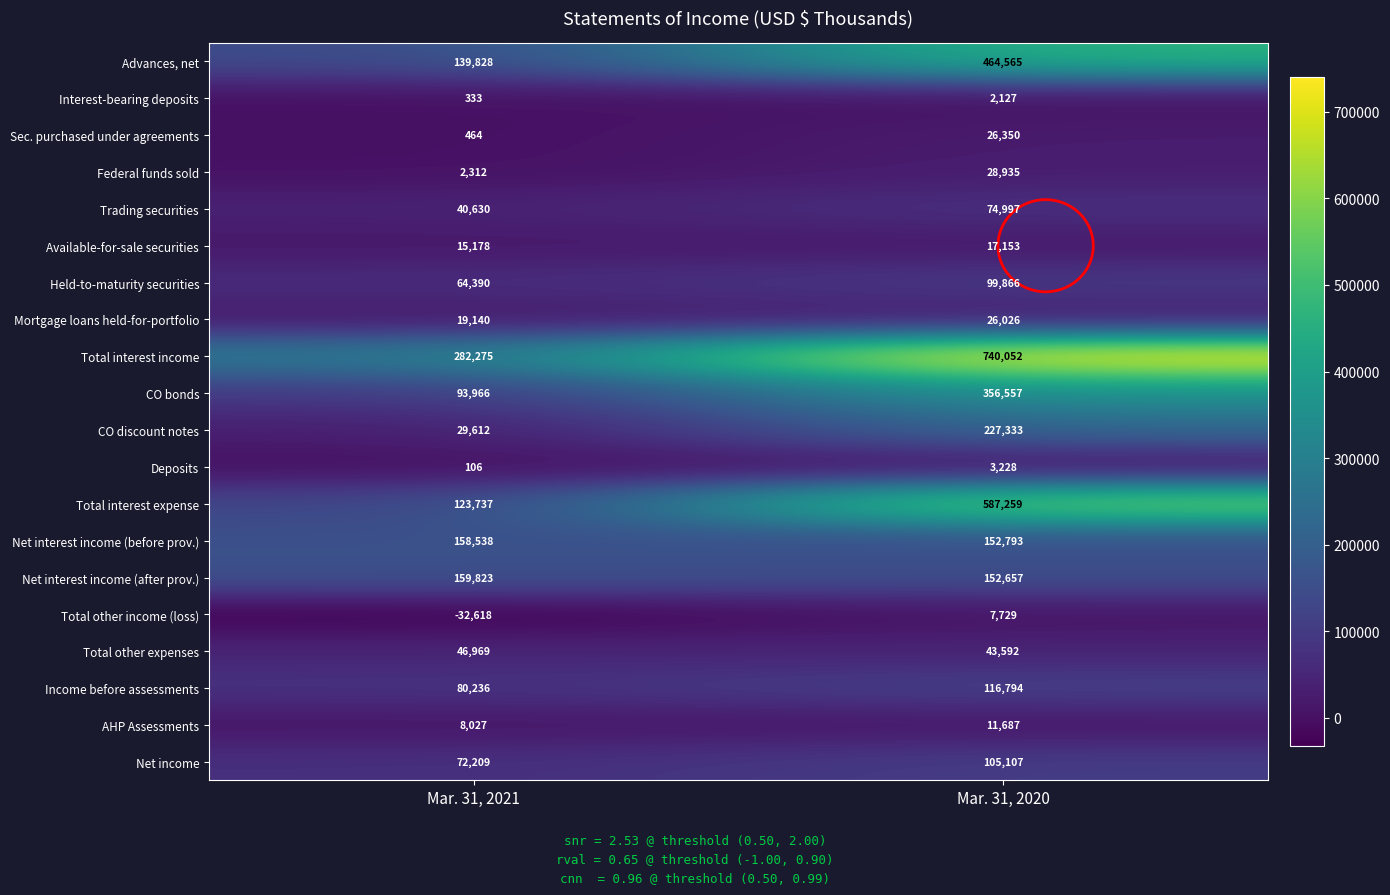

List the labels in order of Total other expenses value, largest first.

Mar. 31, 2021, Mar. 31, 2020